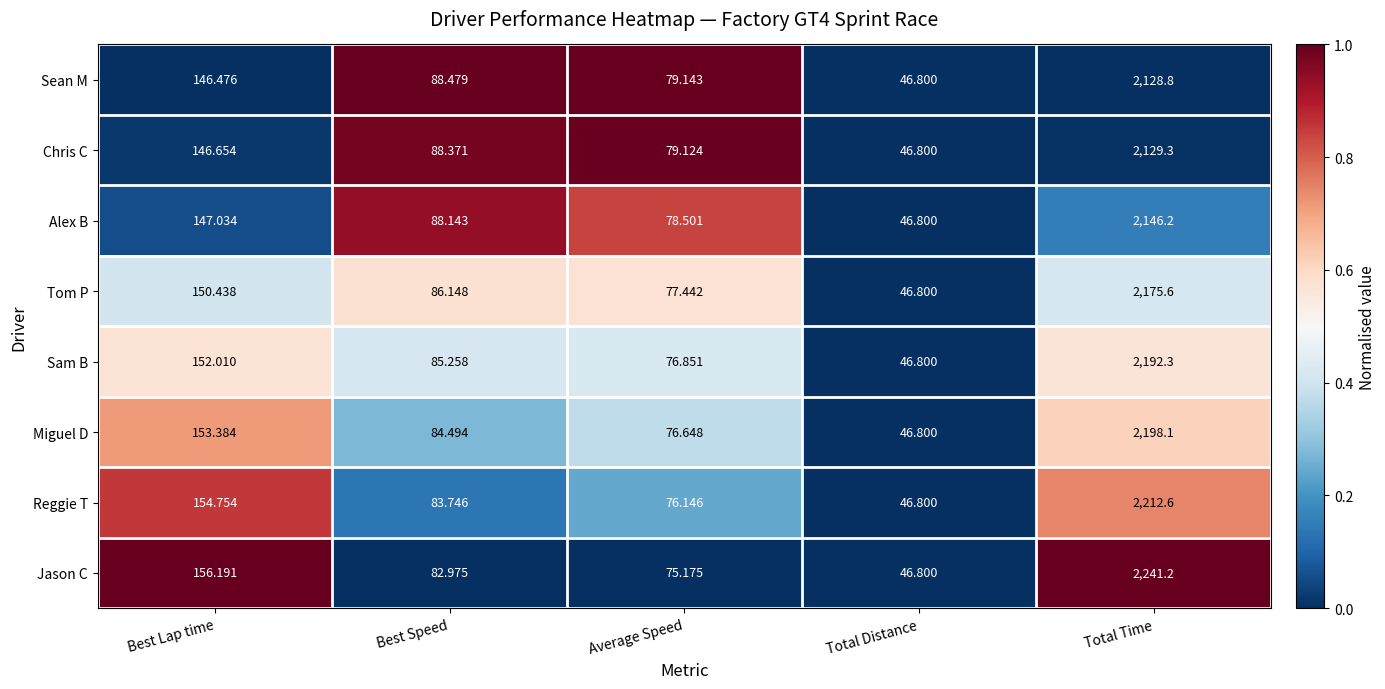

Between Average Speed and Total Time, which series saw the biggest shift?

Jason C